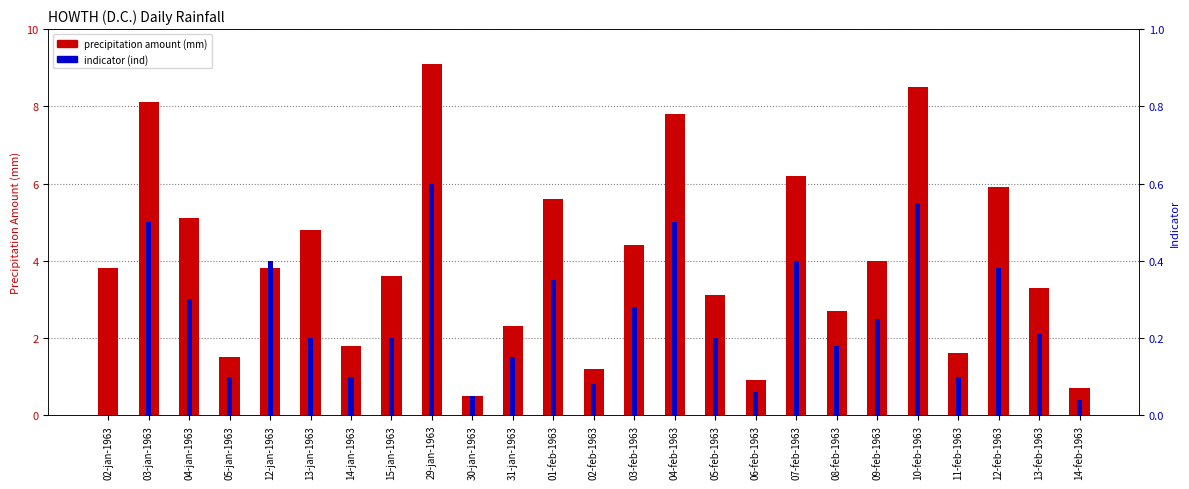

What is the label of the 8th bar from the right?

07-feb-1963